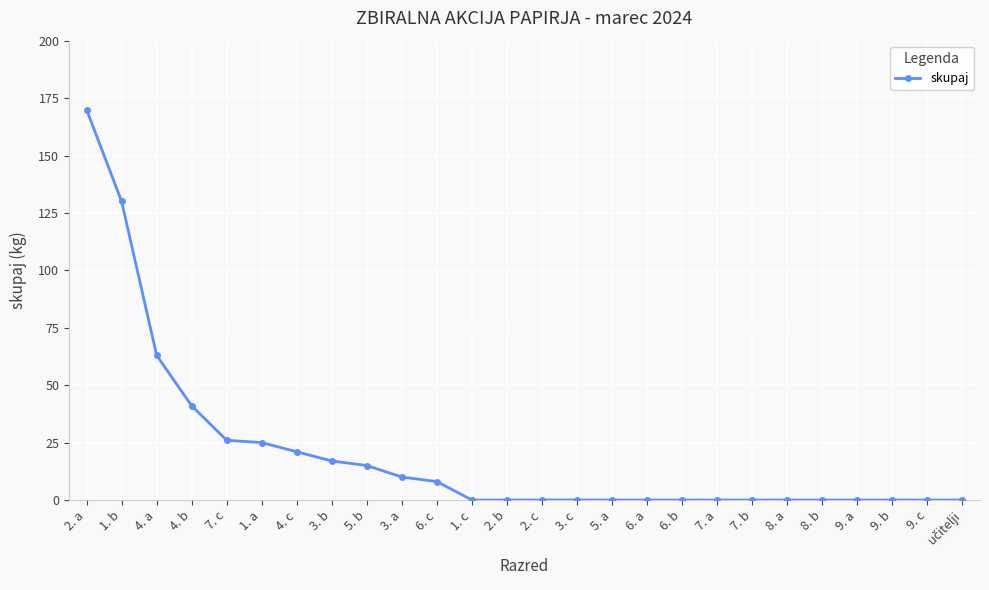

What is the change in value from 7. c to 2. b?

-26